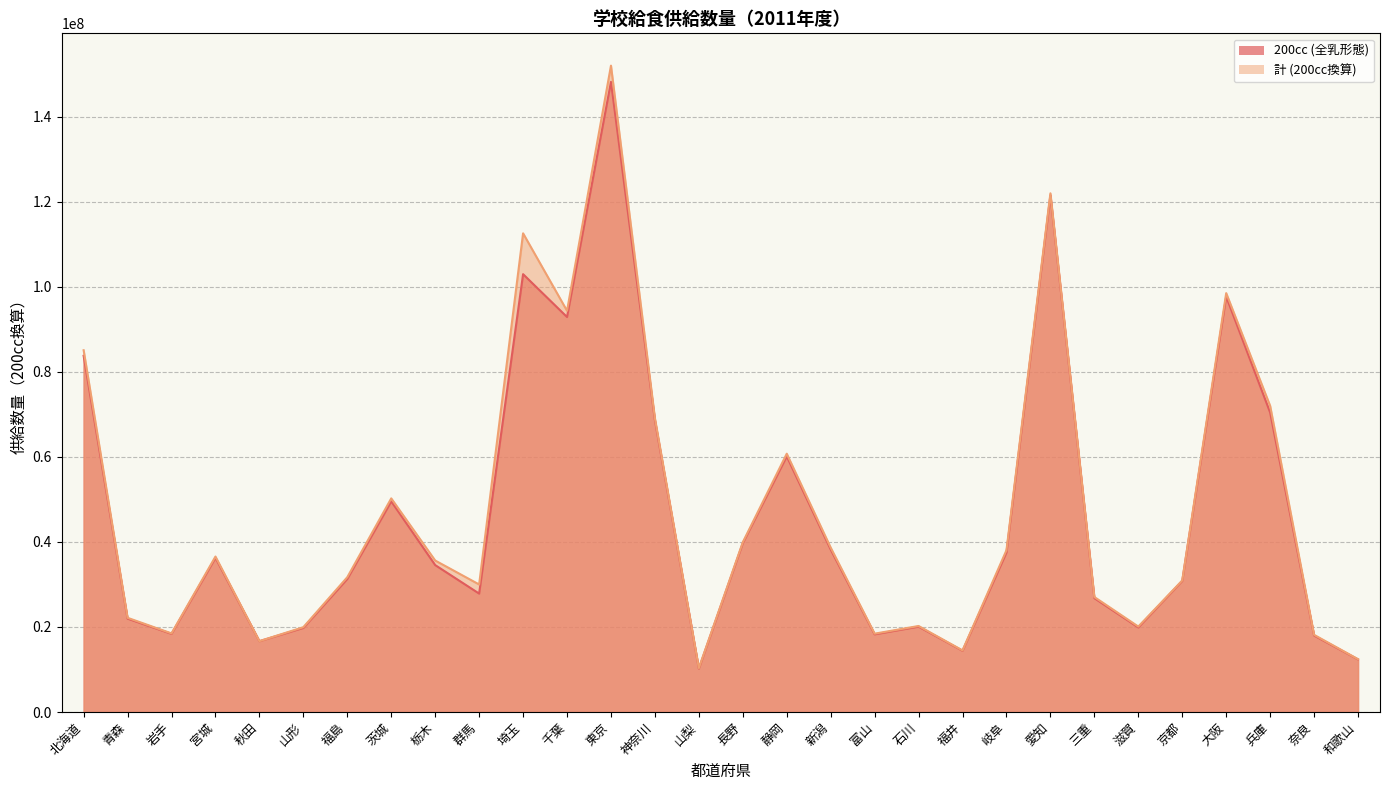

Where does the 200cc (全乳形態) series first go above 34542060?

北海道